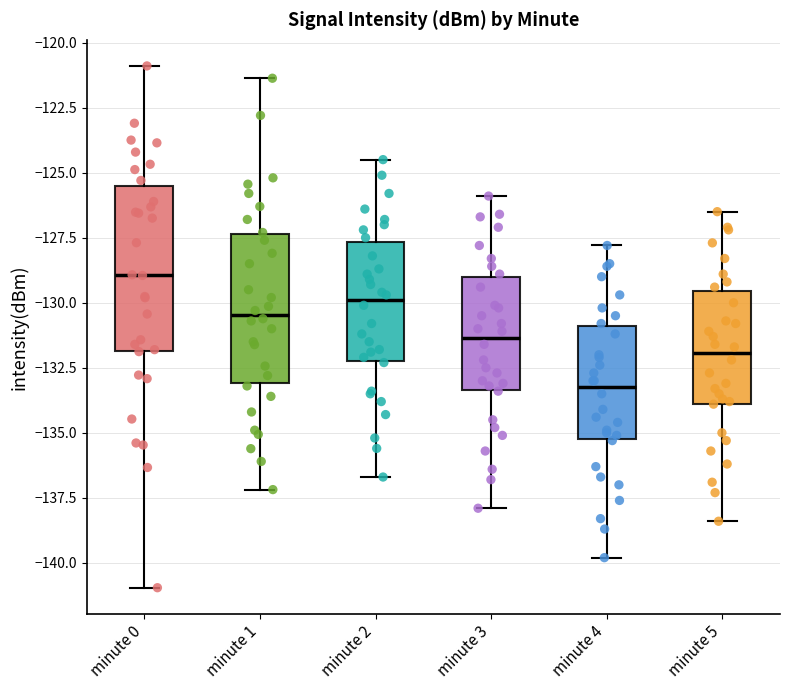

Where is the upper edge of the box for minute 5 on the y-axis? The values are not printed on the chart, so give them approximately, as read against the axis.

-129.5